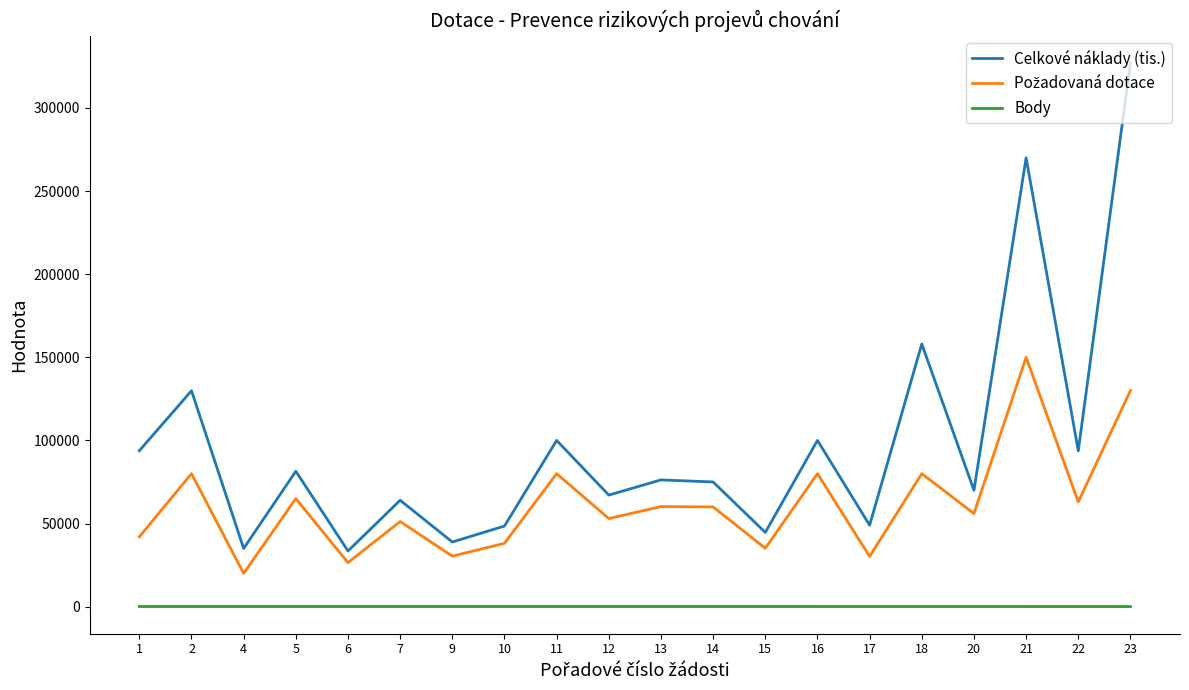

Is the value of Body at 4 greater than the value of Celkové náklady (tis.) at 22?

No